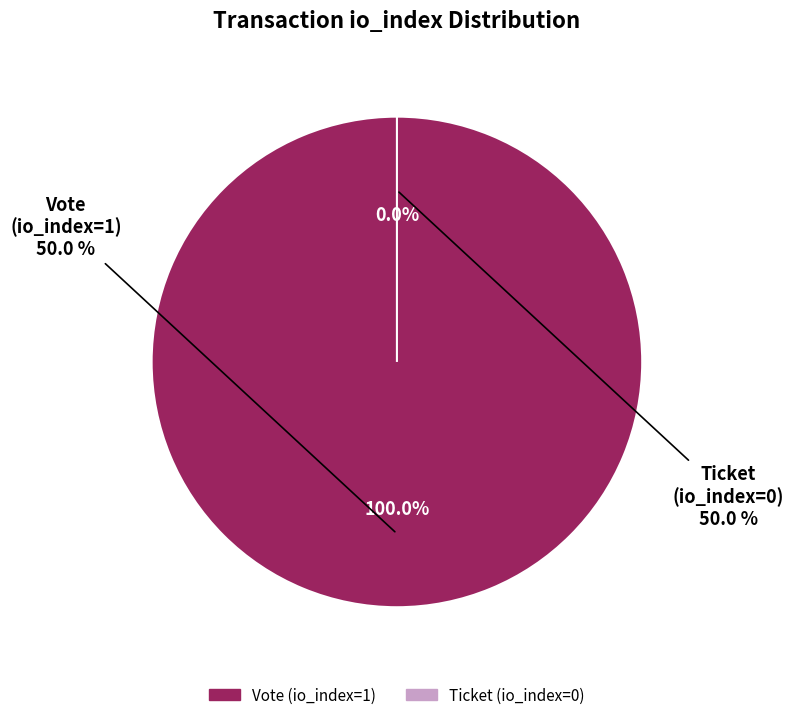

How many segments does this pie chart have?

2